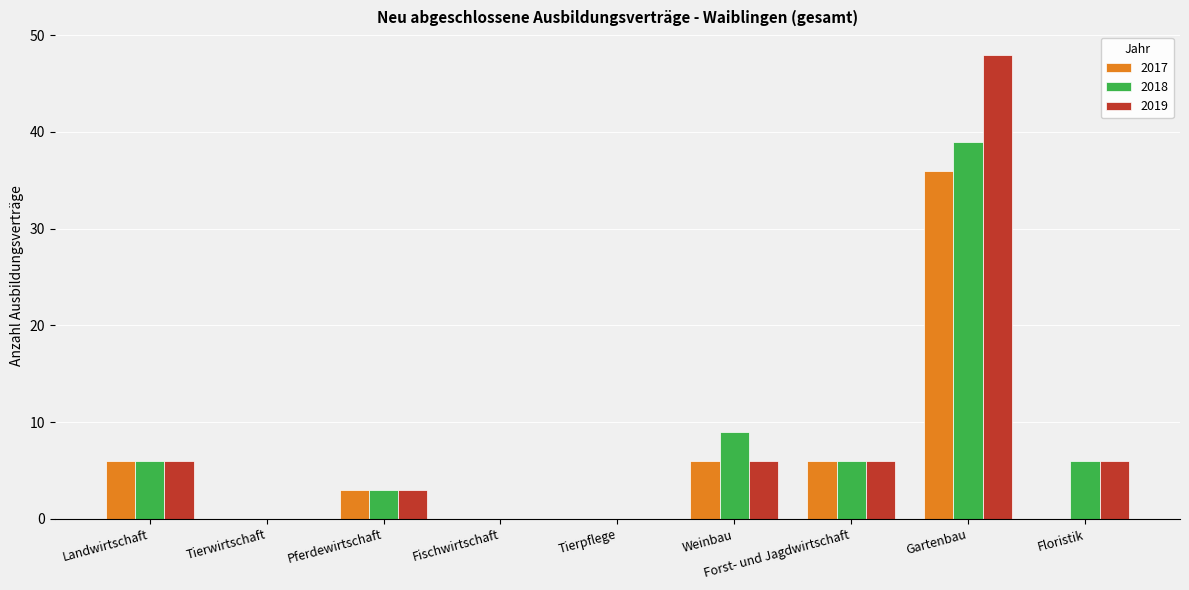

Is the value of 2018 at Weinbau greater than the value of 2019 at Tierwirtschaft?

Yes